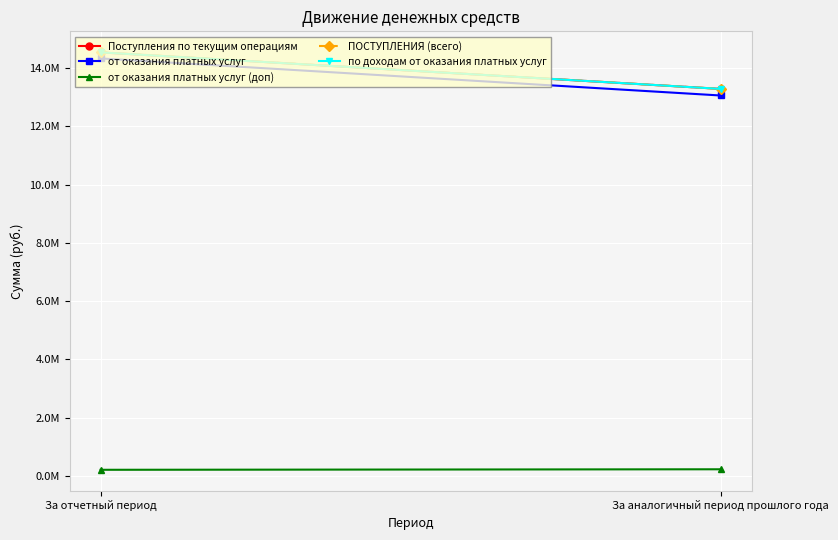

How many lines are shown in the chart?

5